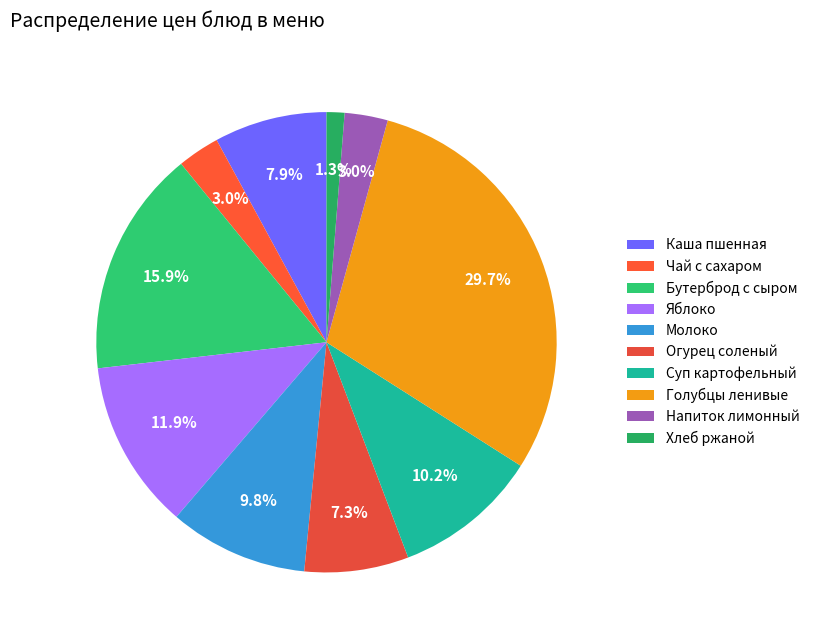

What percentage is the Бутерброд с сыром slice, to the nearest percent?

16%